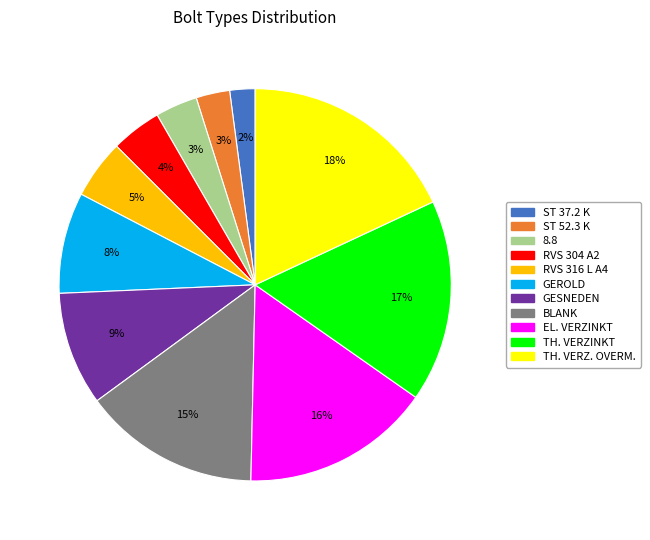

Does any single category account for the majority?

No